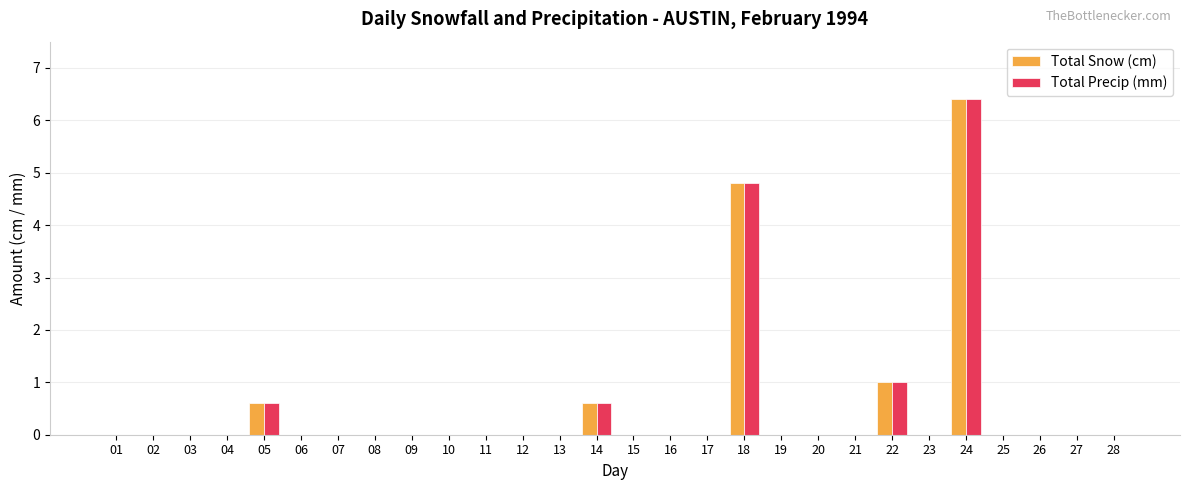

The Total Precip (mm) series shows 0.0 at 12. True or false?

True